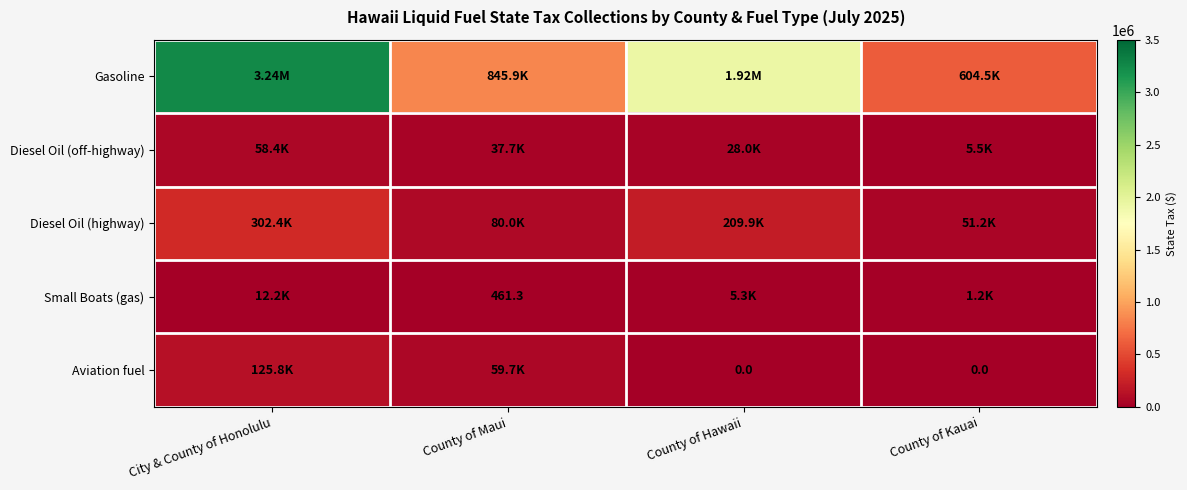

Which category has the lowest value across all series?

County of Hawaii